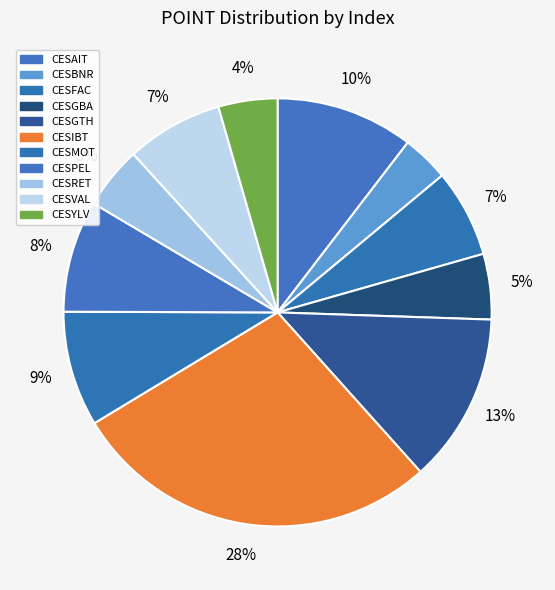

Does any single category account for the majority?

No